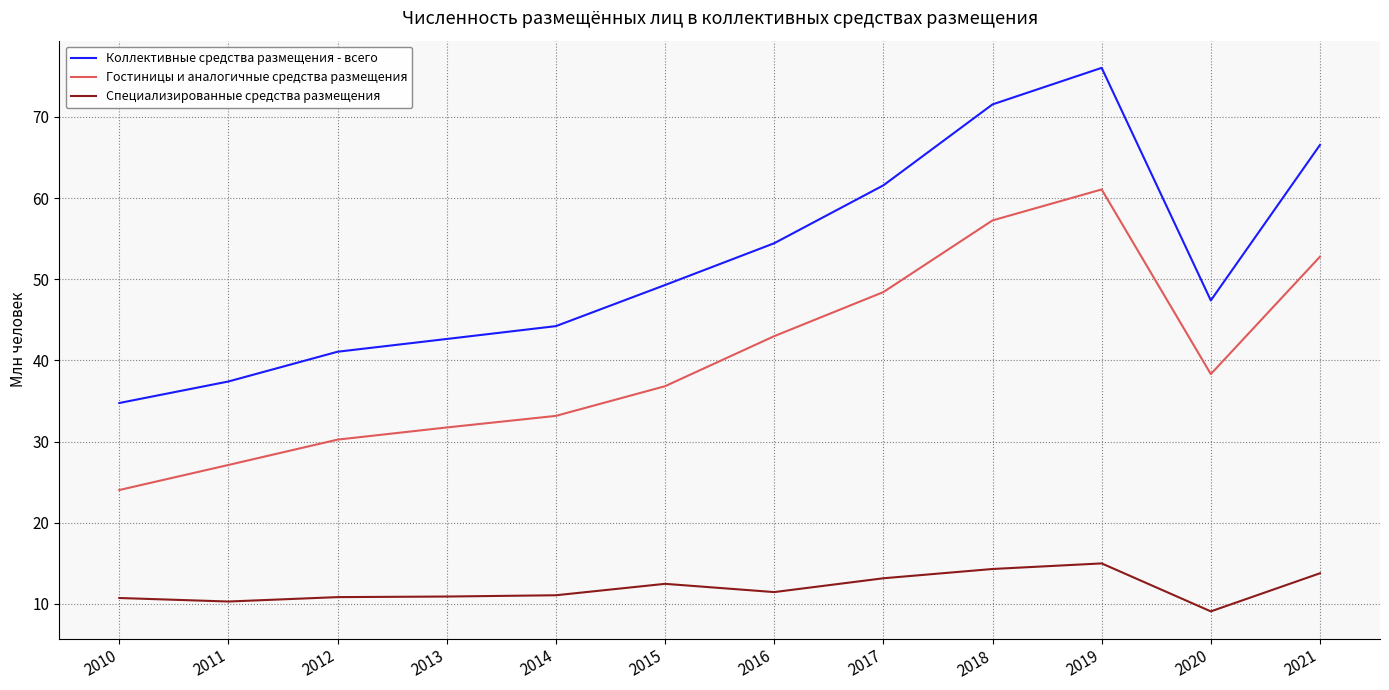

Which series has the largest range (max minus min)?

Коллективные средства размещения - всего